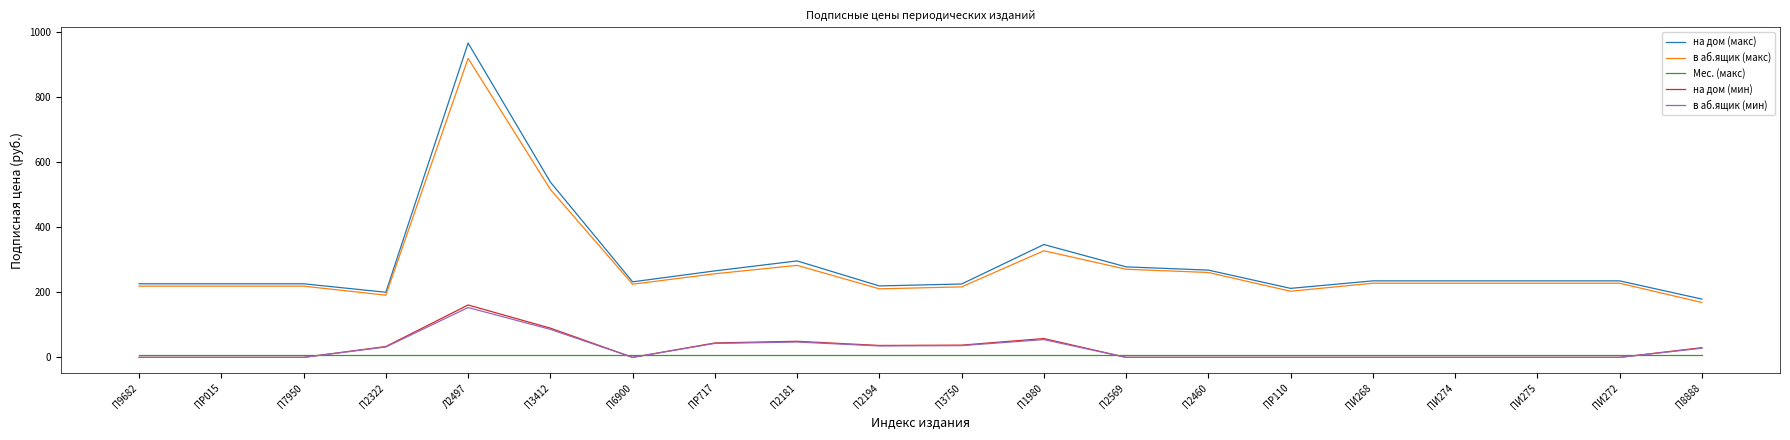

The value of в аб.ящик (макс) at ПР015 is 218.7. True or false?

True